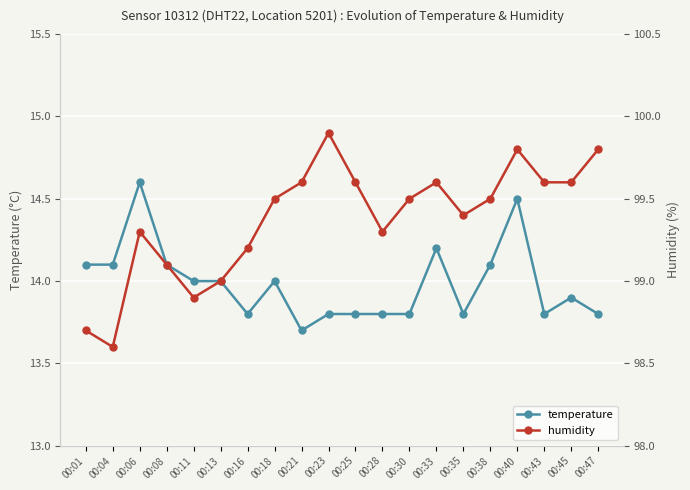

Where is temperature nearest to the value 14?

00:11